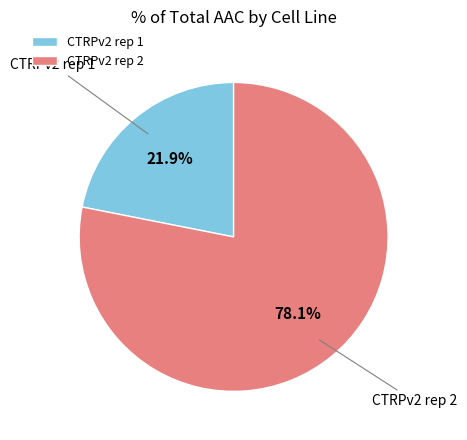

Combined, what portion of the pie is CTRPv2 rep 2 and CTRPv2 rep 1?

100.0%